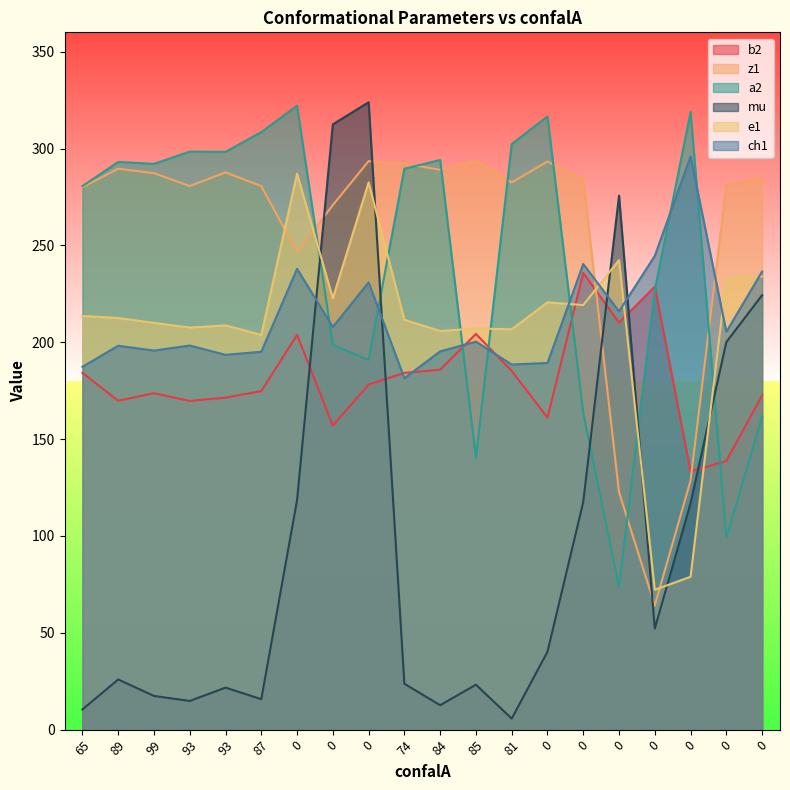

The mu series shows 23.7 at 74. True or false?

True